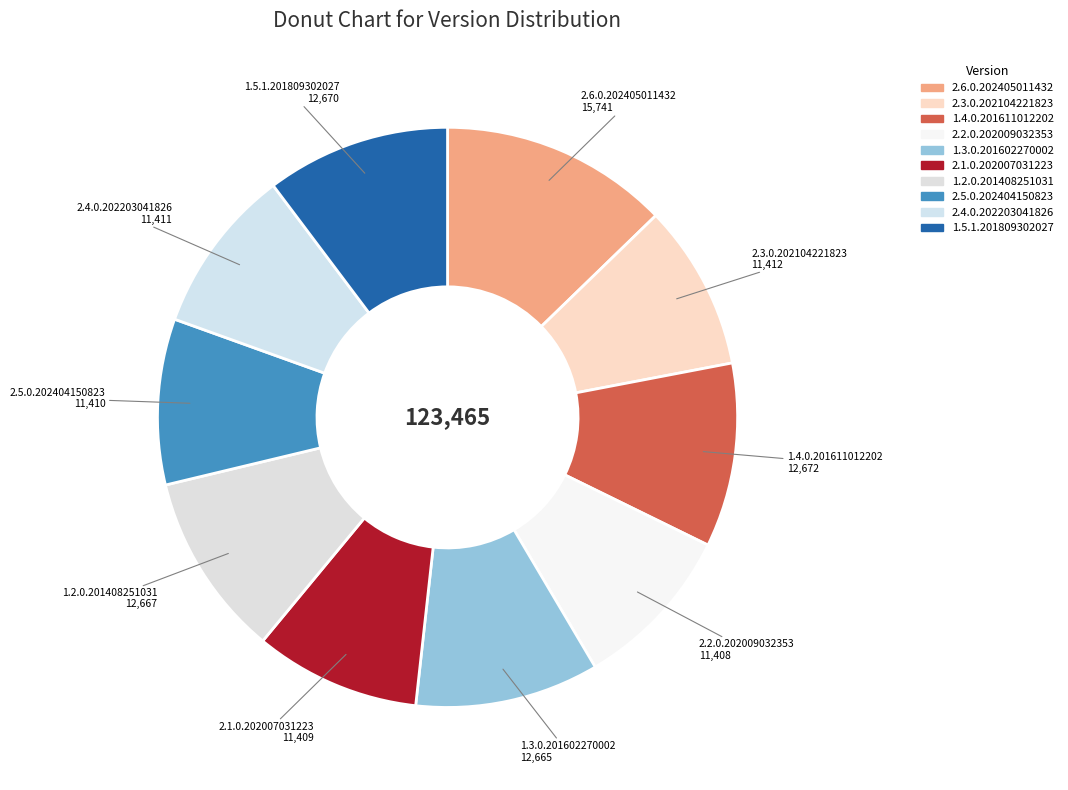

How many slices are in this pie chart?

10